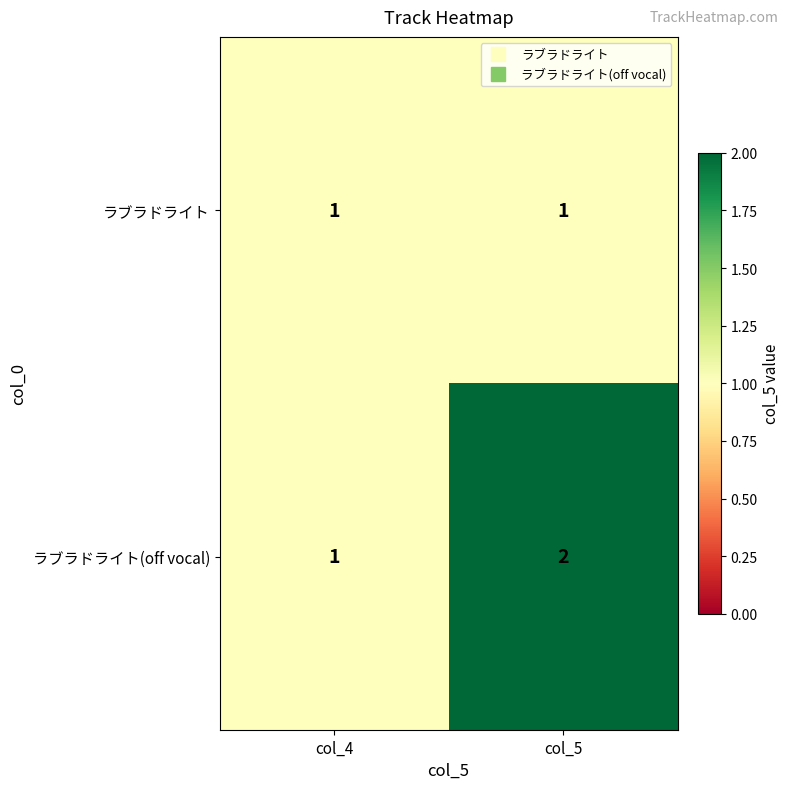

Which series has the largest range (max minus min)?

ラブラドライト(off vocal)